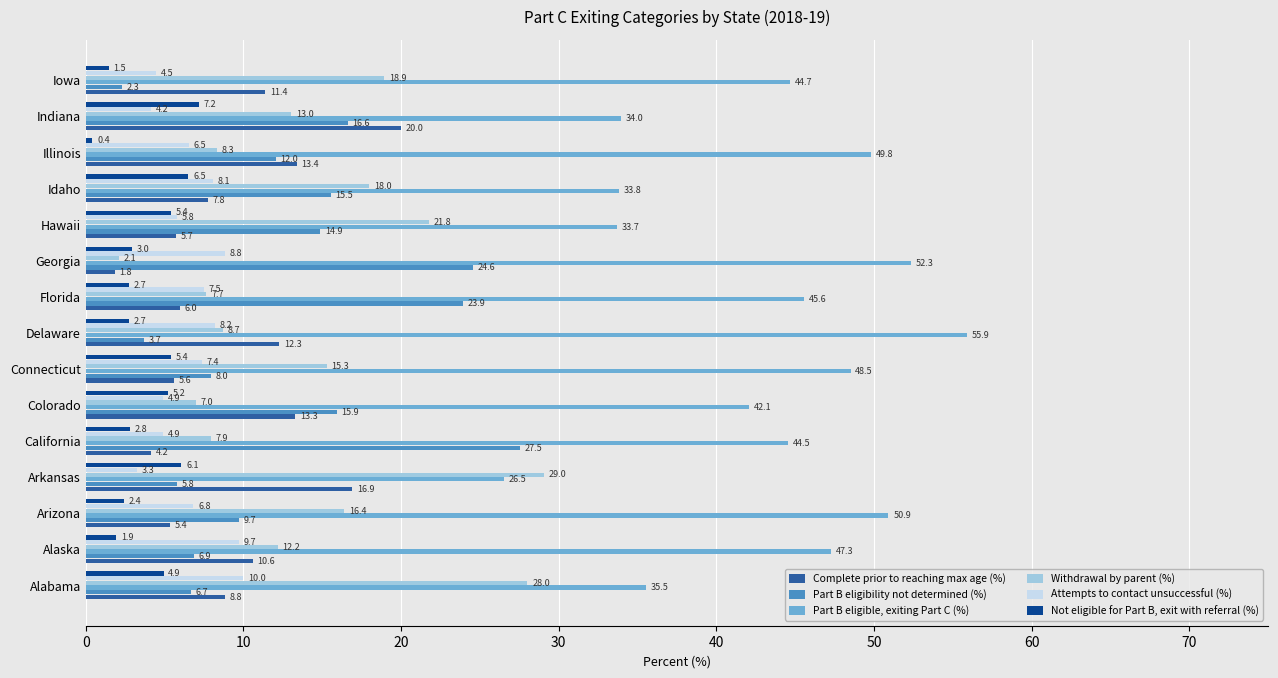

What is the sum of all Attempts to contact unsuccessful (%) values?

100.5